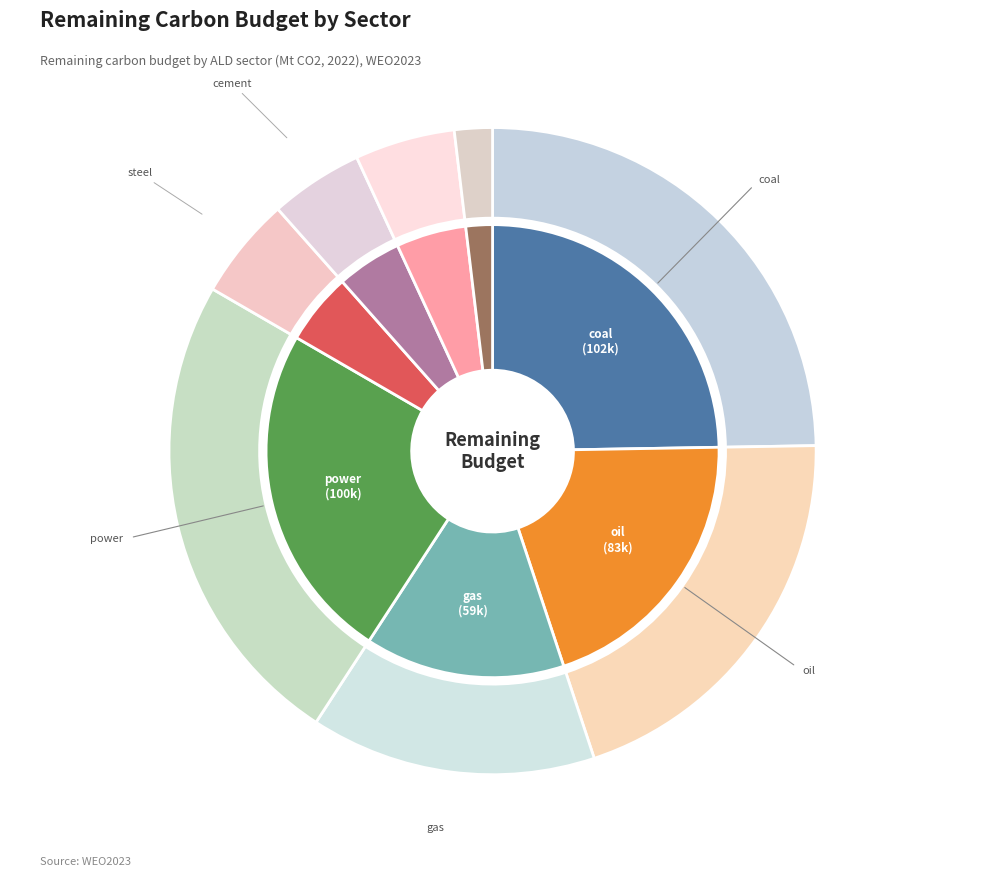

How many segments does this pie chart have?

8